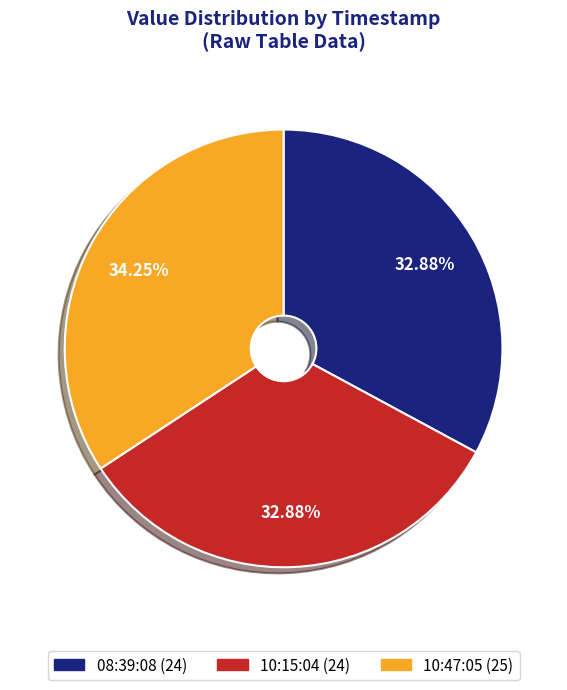

To the nearest percent, what is the average slice percentage?

33%